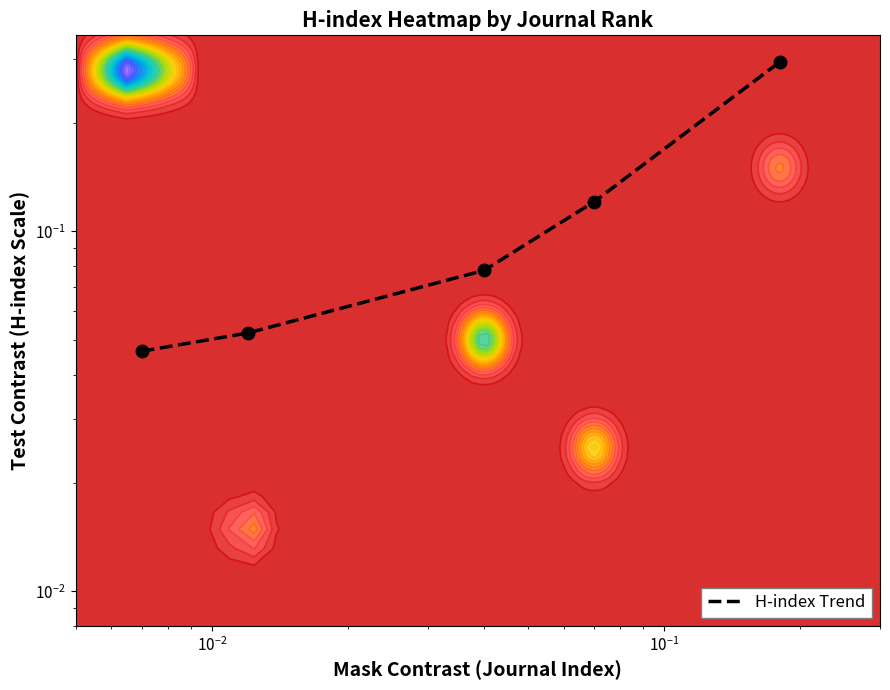

How many categories are shown in the chart?

5